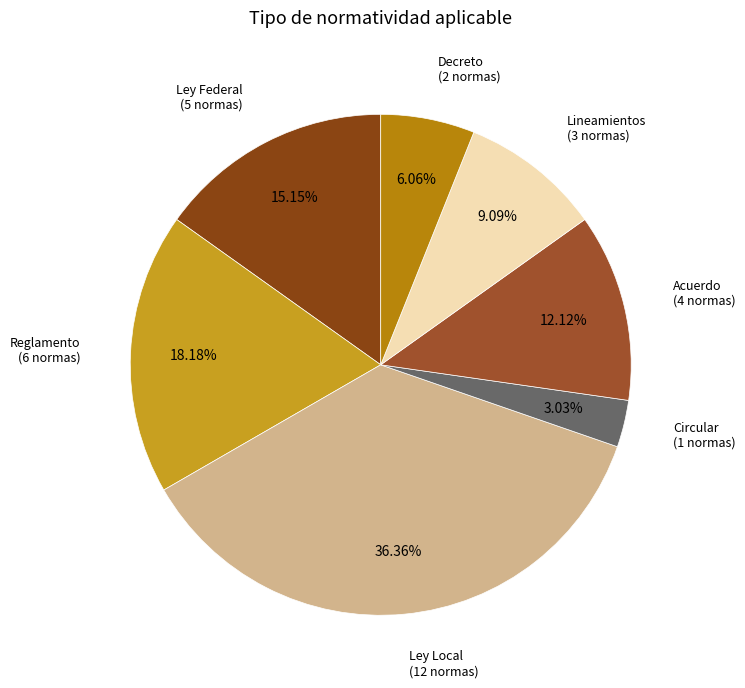

Which category has the biggest portion of the pie?

Ley Local